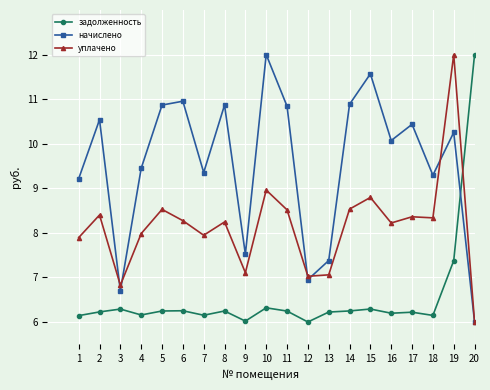

What is the value of the задолженность point at the 8th from the left?

6.2